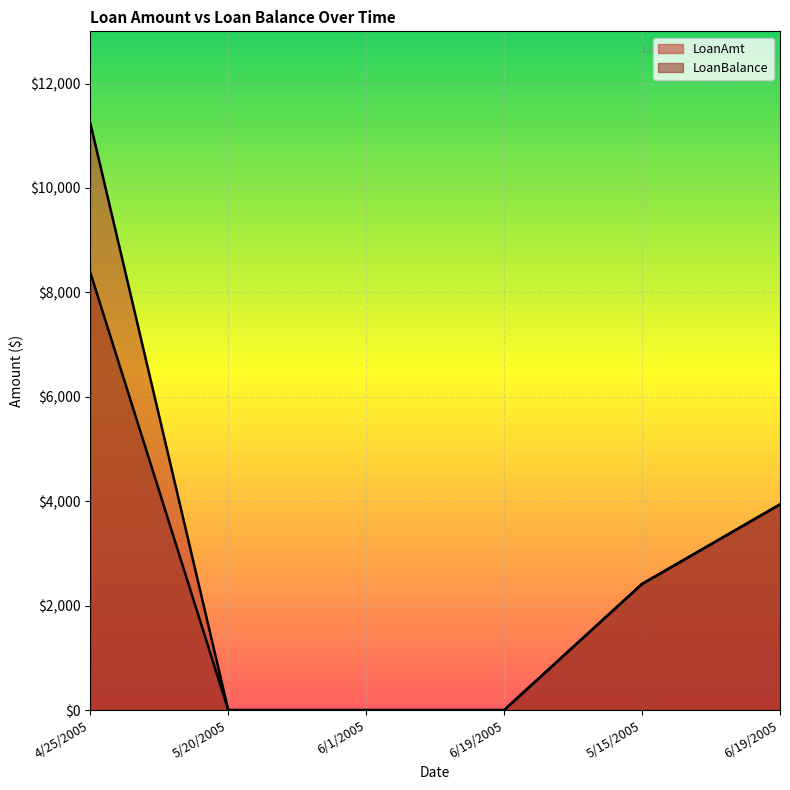

At 6/1/2005, list the series in order from smallest to largest.

LoanAmt, LoanBalance